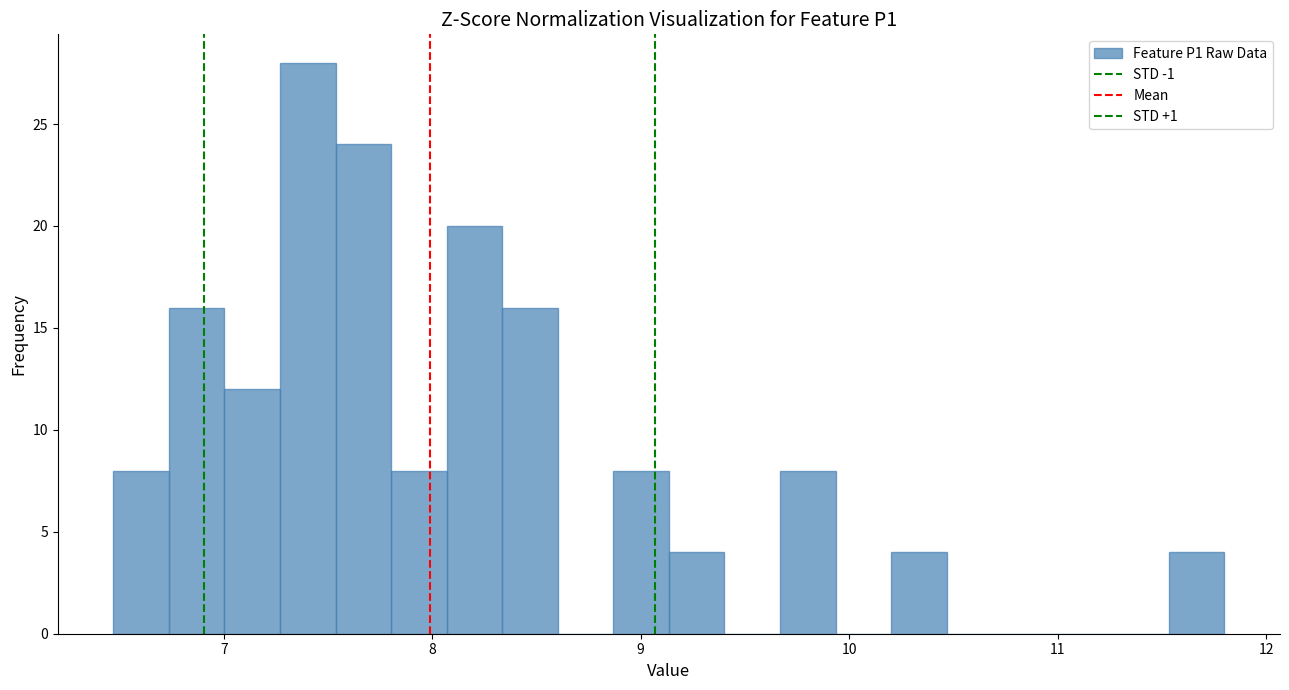

Read against the x-axis, roughly where is the centre of the tallest bar?

7.4